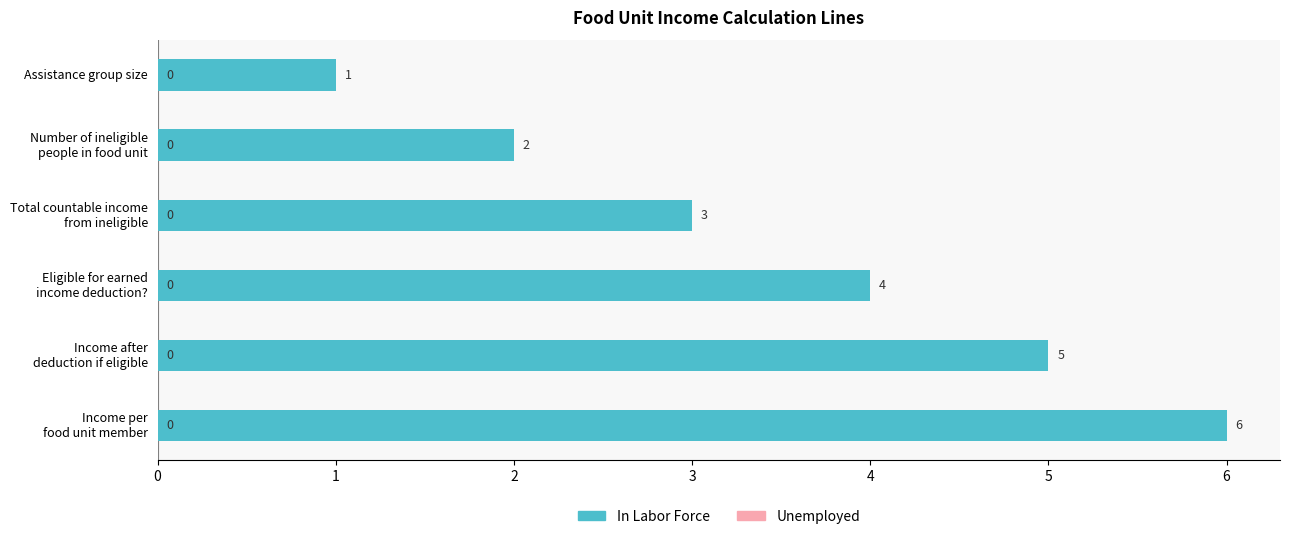

What is the difference between the maximum and minimum values?

5